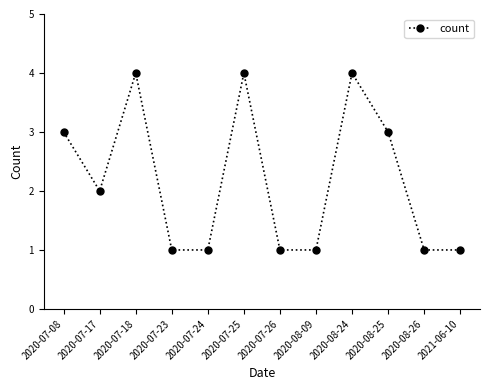

The chart shows a value of 1 at 2020-07-23. True or false?

True